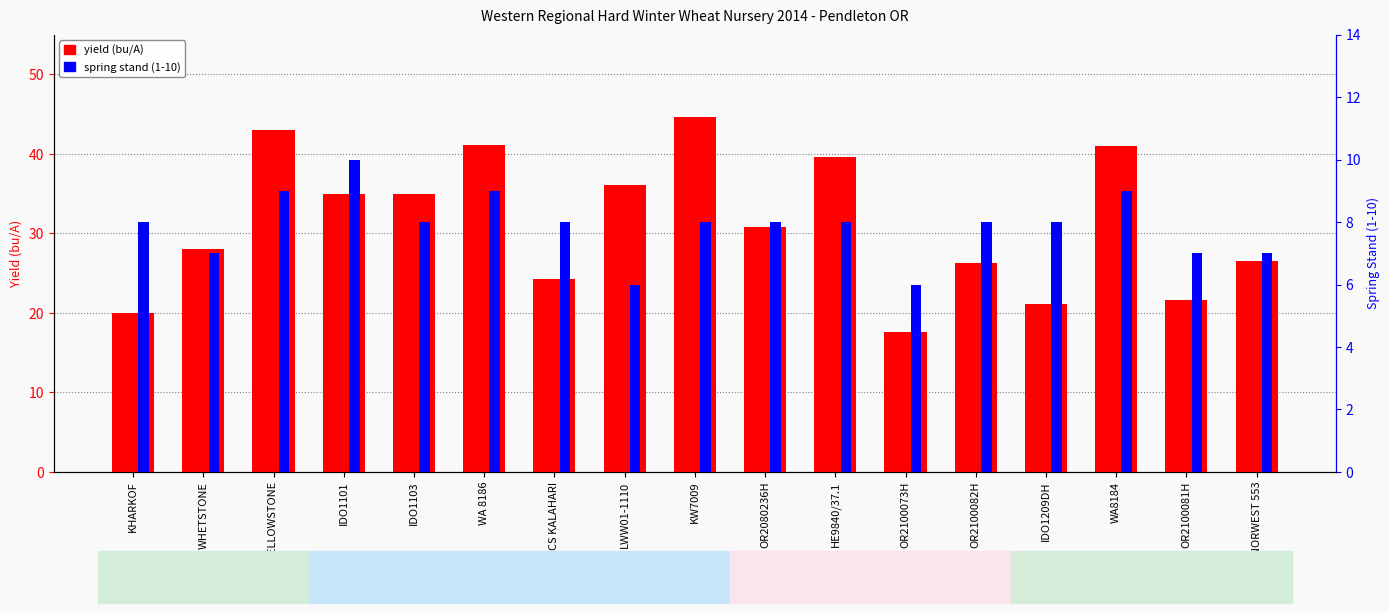

What position from the left is HE9840/37.1?

11